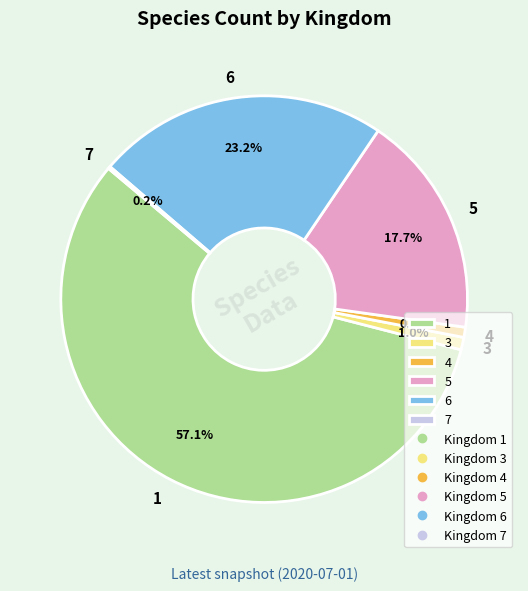

Do 1 and 4 together represent more than half of the pie?

Yes